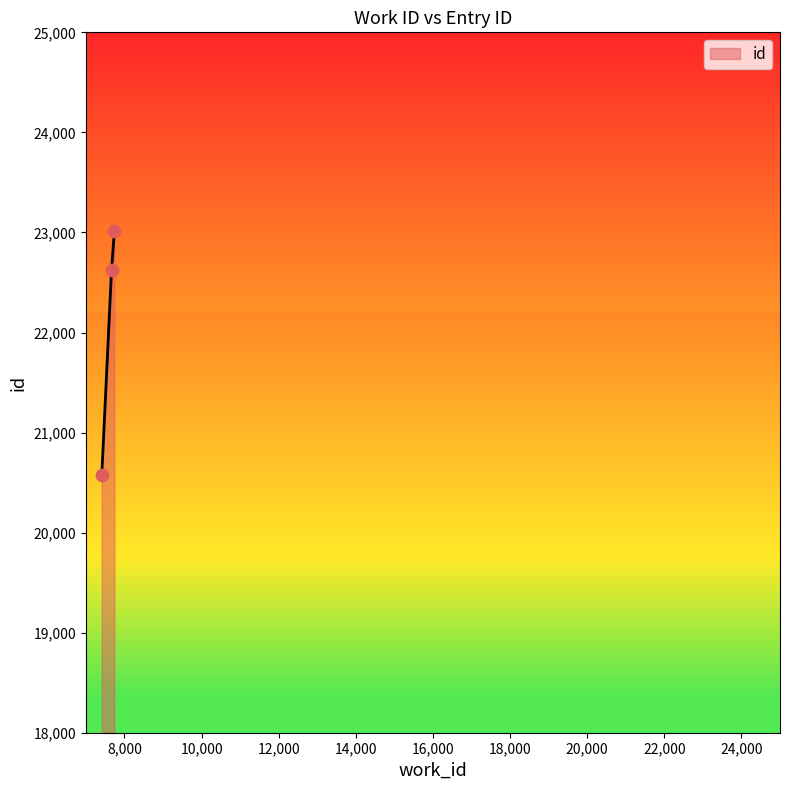

What is the maximum value shown in the chart?

23012